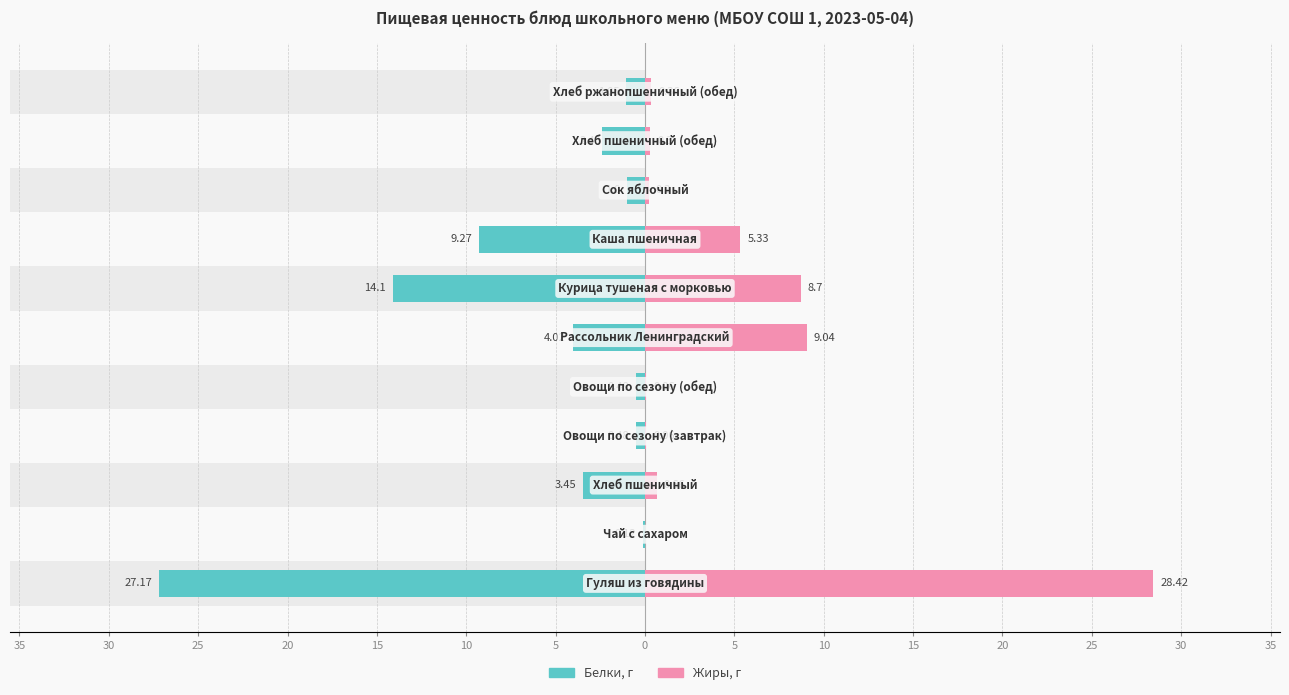

Is the value of Белки at 5 greater than the value of Жиры at 15?

No